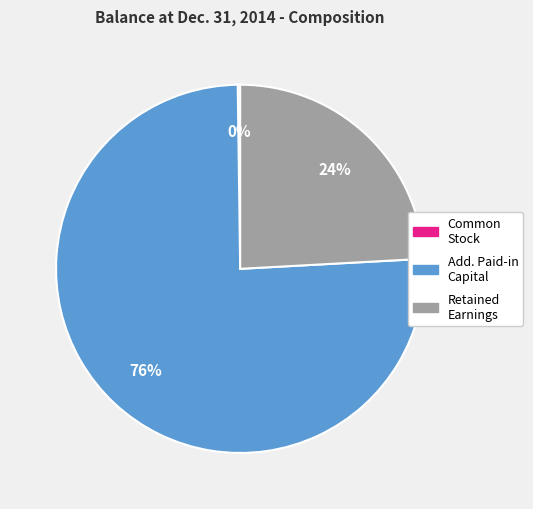

To the nearest percent, what is the average slice percentage?

33%